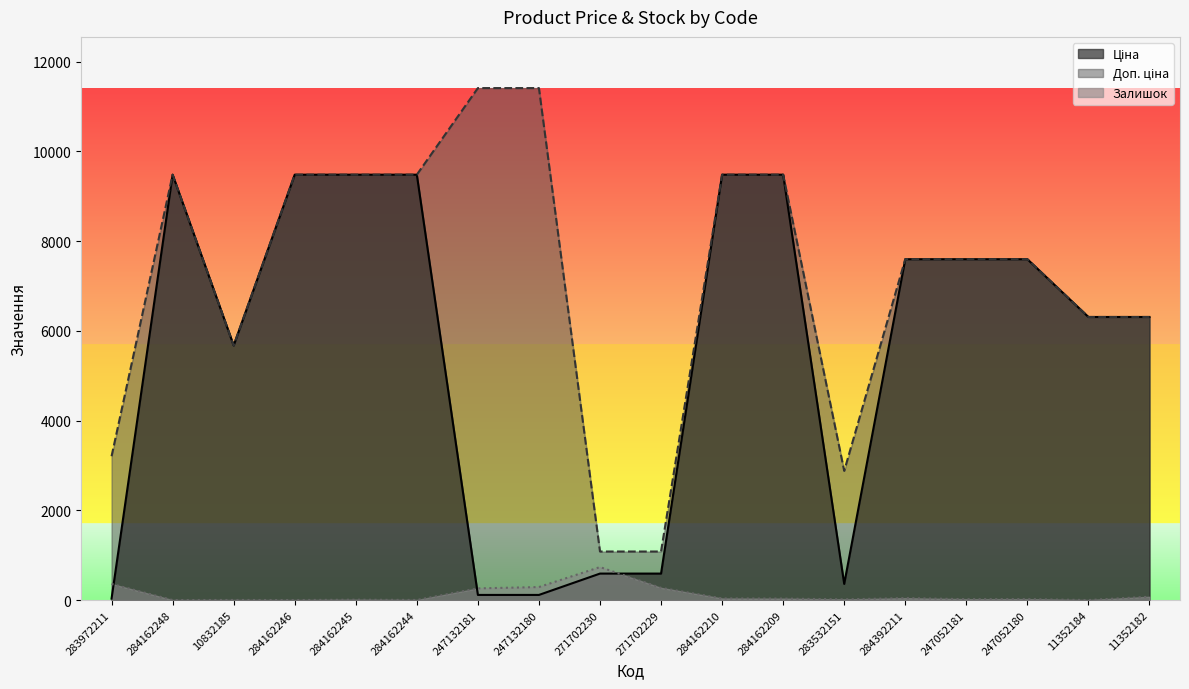

What is the average value of the Ціна series?

5542.3